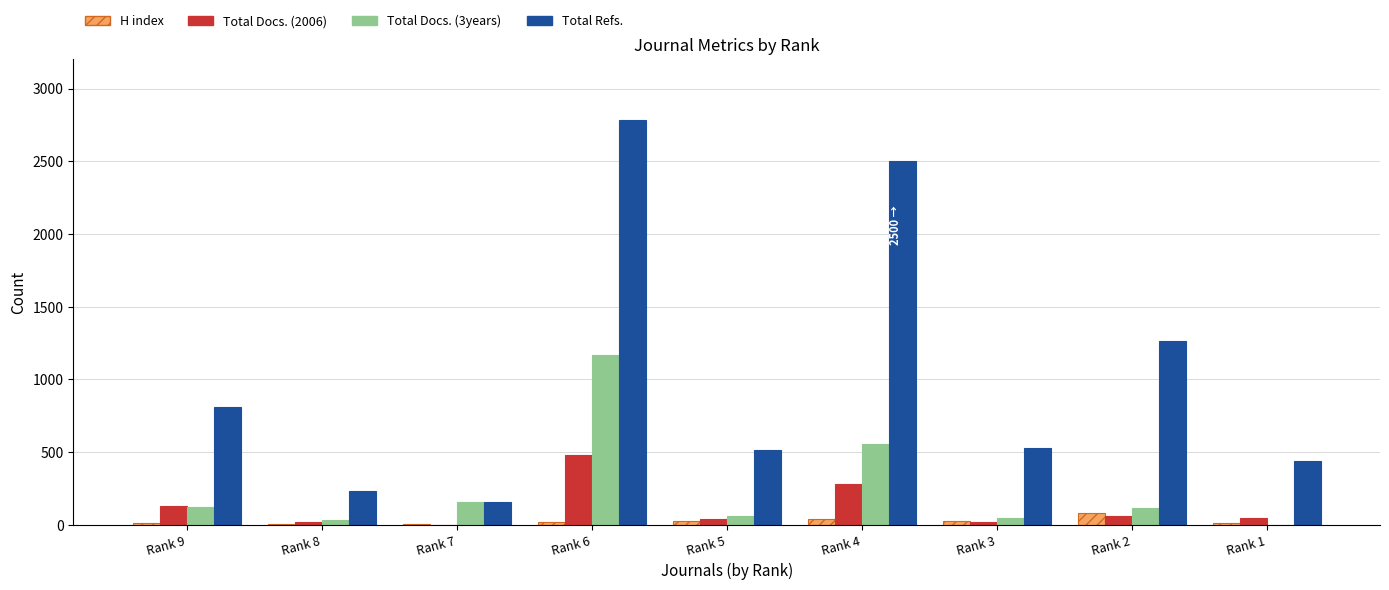

At which label does Total Docs. (2006) reach its peak?

Rank 6